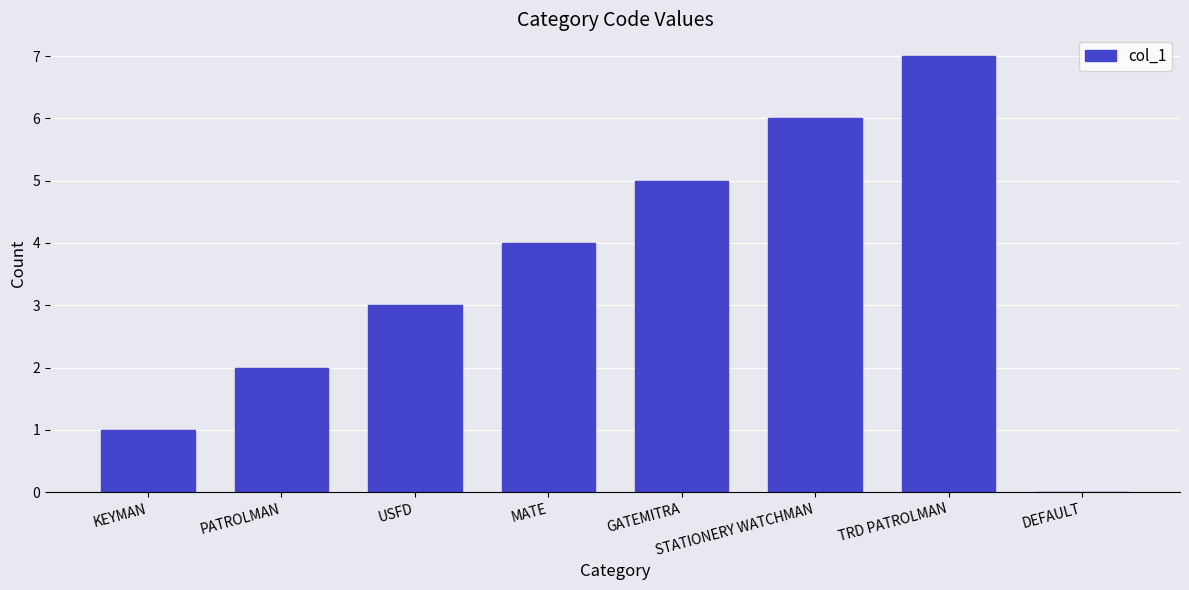

Reading left to right, list all the values displayed in this chart.

KEYMAN=1	PATROLMAN=2	USFD=3	MATE=4	GATEMITRA=5	STATIONERY WATCHMAN=6	TRD PATROLMAN=7	DEFAULT=0